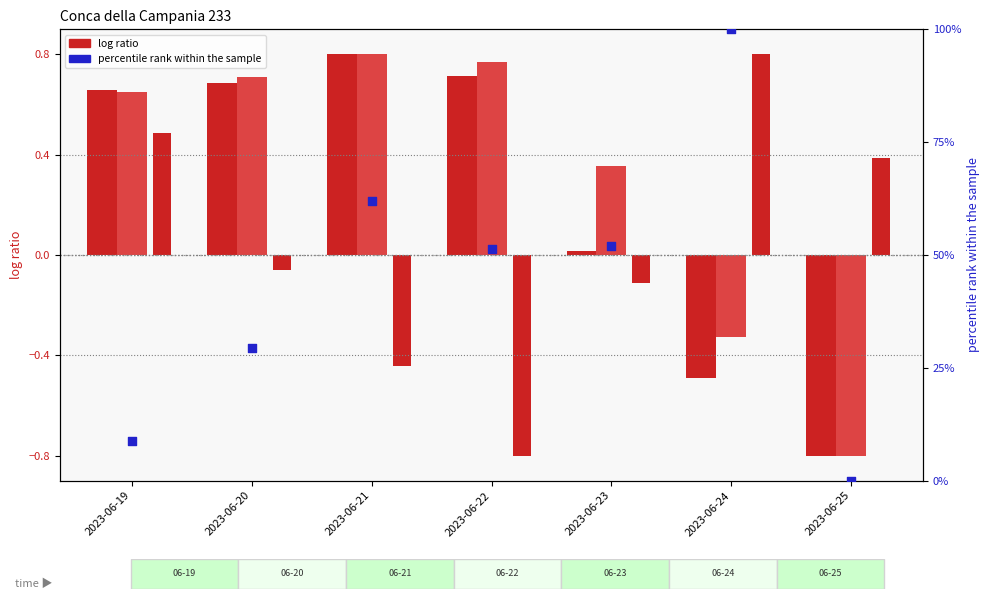

At how many categories does at least one series exceed 91?

1